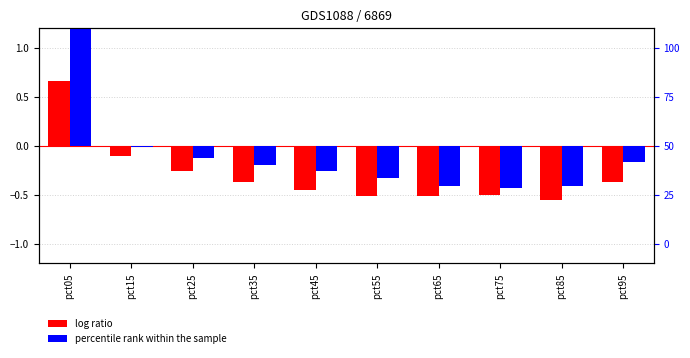

Are the bars grouped side by side (vs. stacked)?

Yes